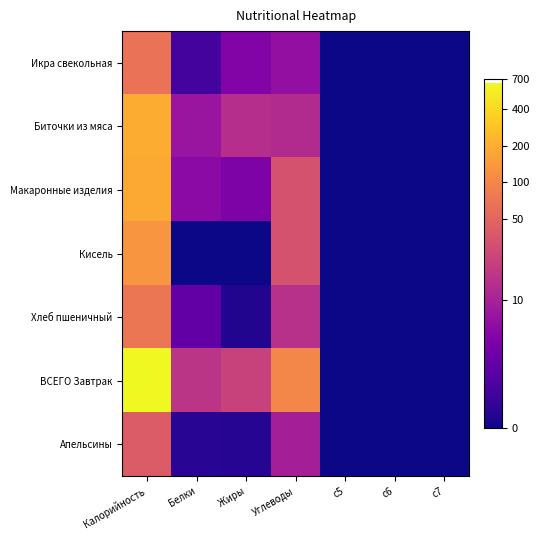

What is the greatest value displayed?

6.5